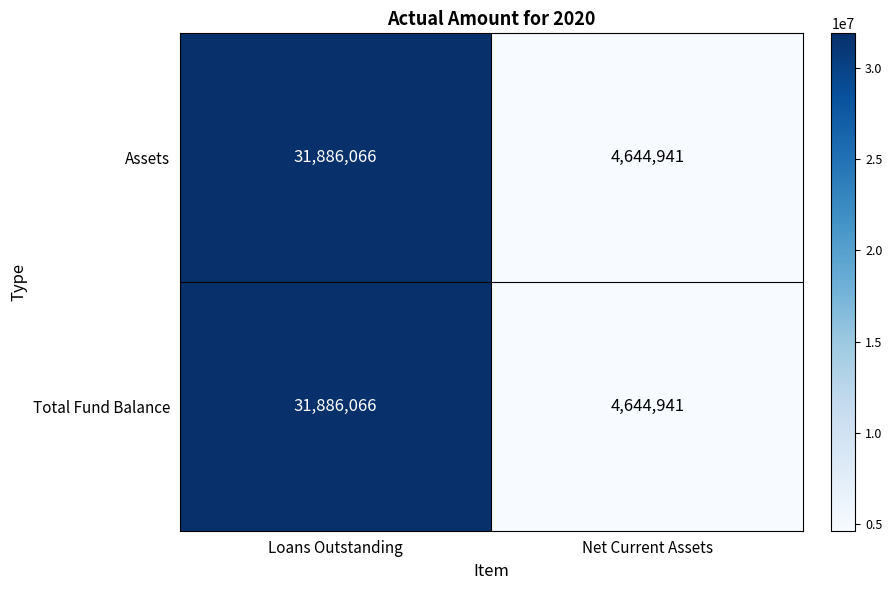

What is the total value across all series at Loans Outstanding?

63772132